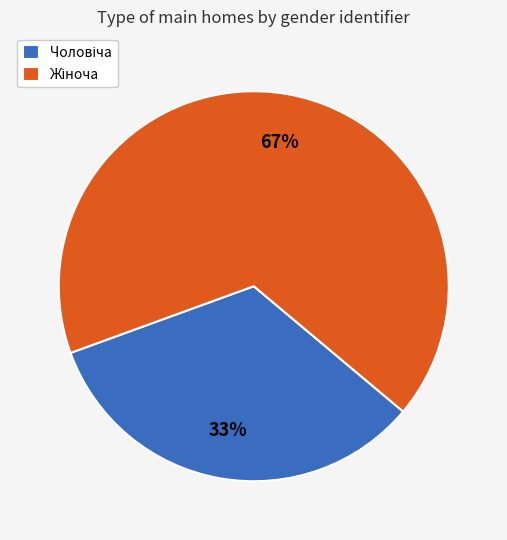

To the nearest percent, what is the average slice percentage?

50%